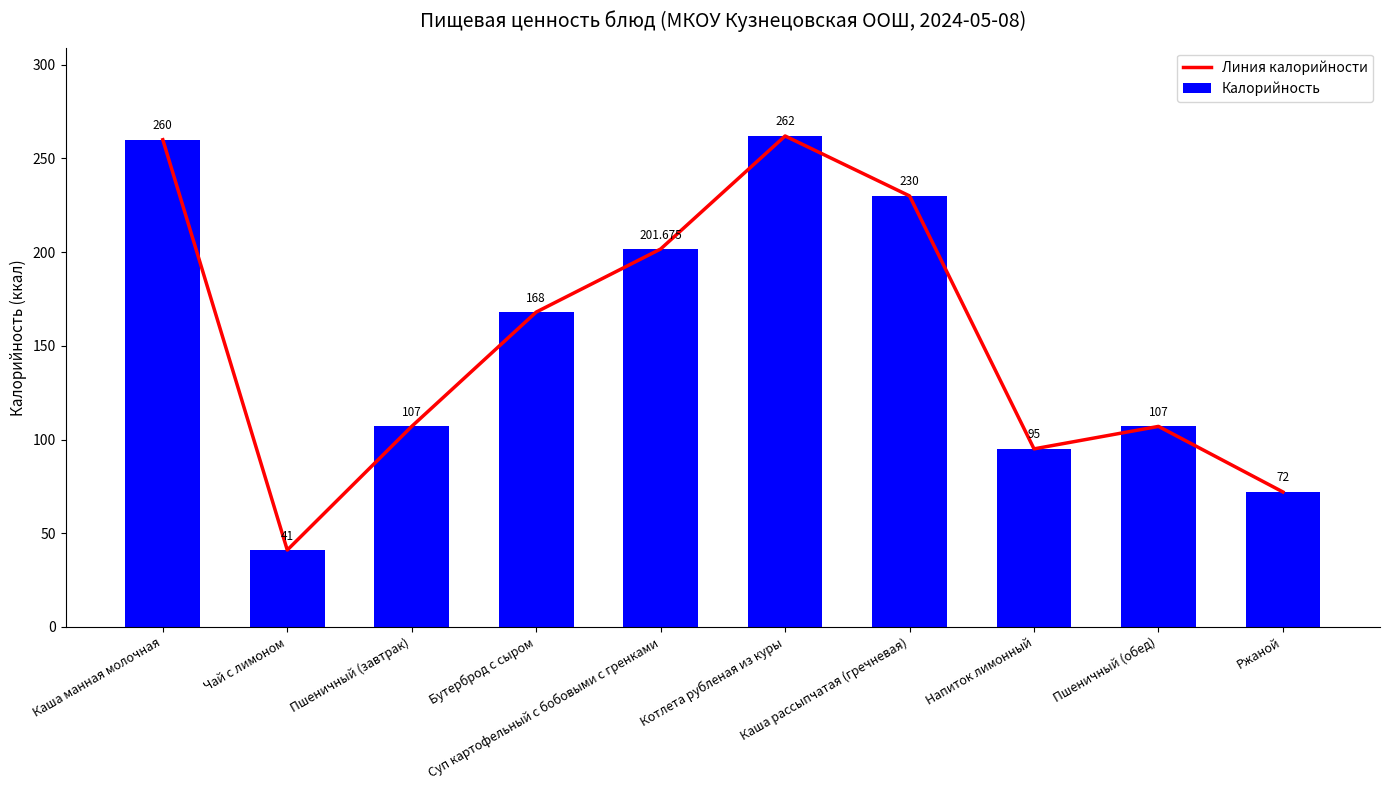

At Пшеничный (обед), list the series in order from smallest to largest.

Линия калорийности, Калорийность